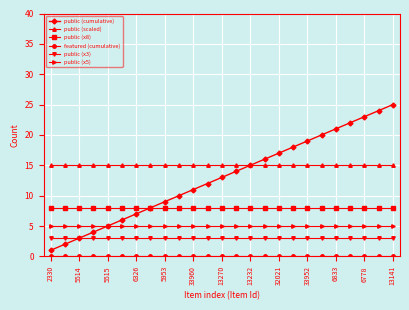

True or false: public (x3) and public (scaled) intersect in this chart.

False